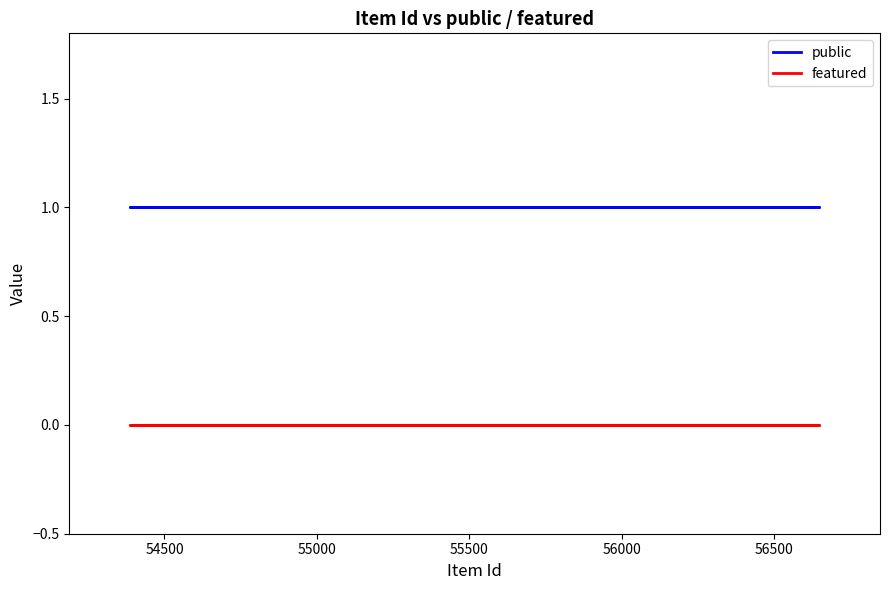

True or false: featured has more than 0 interior local peaks.

False